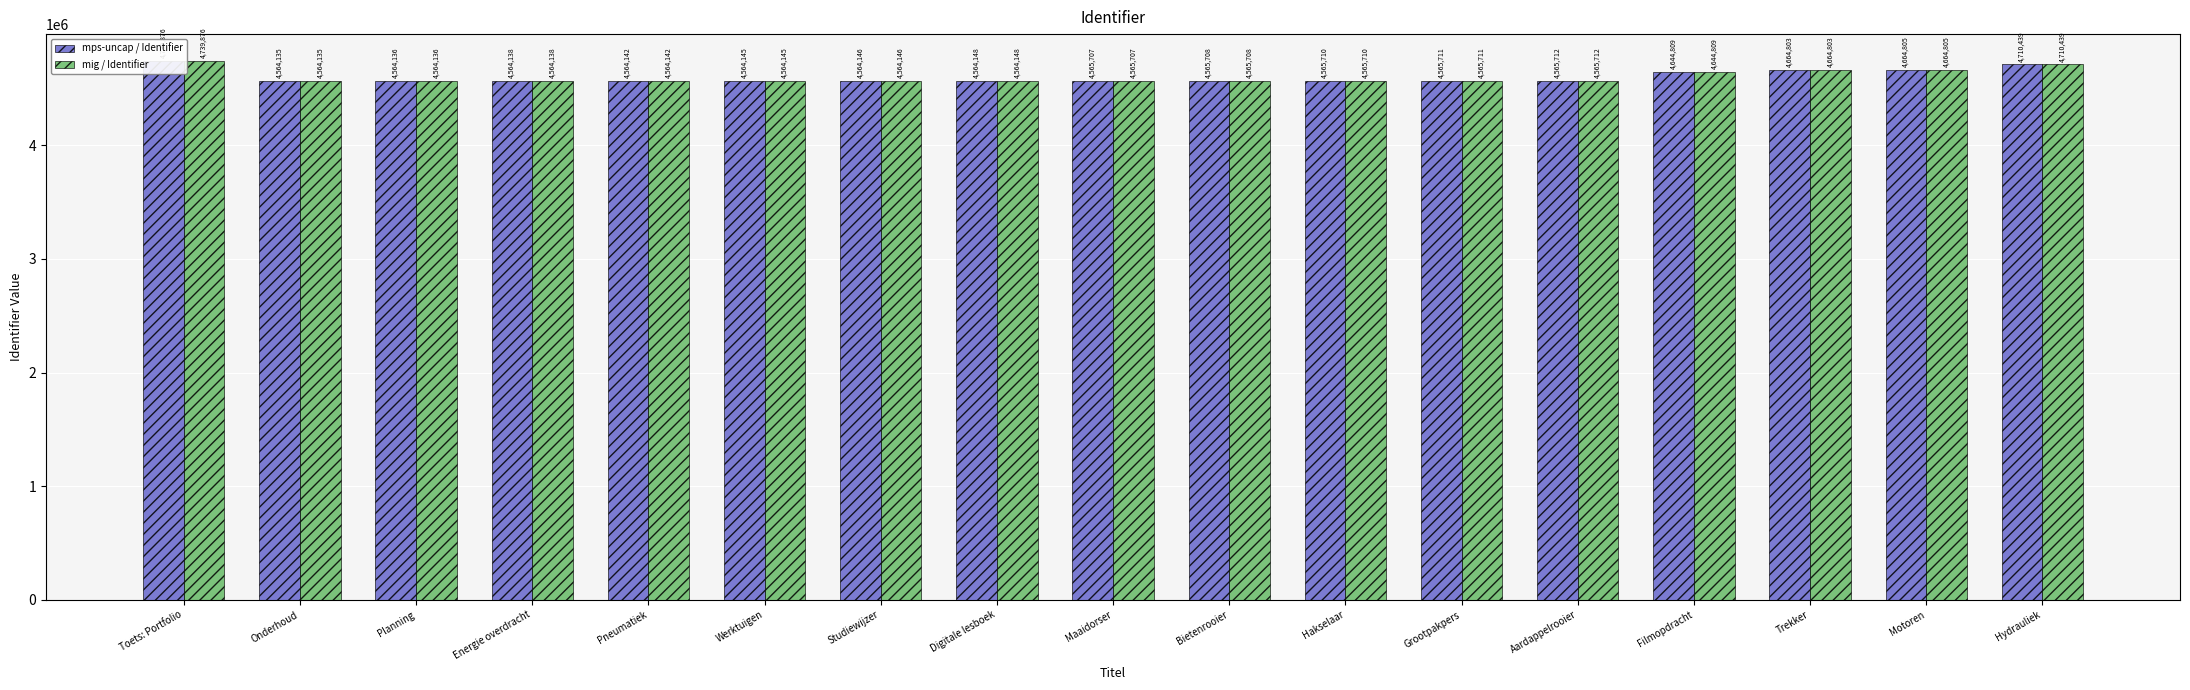

How many values in the mps-uncap / Identifier series exceed 4565708?

8